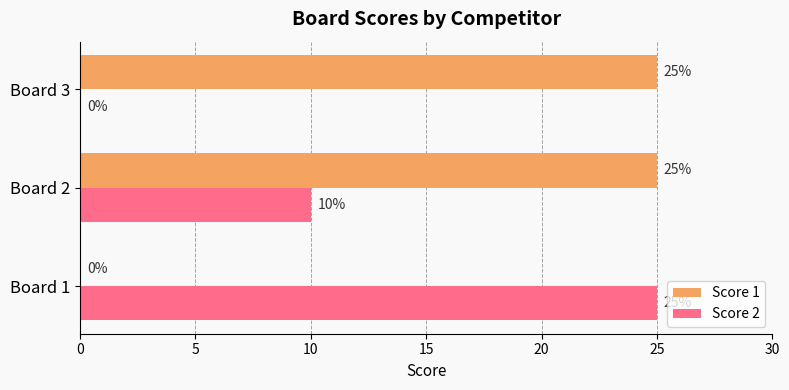

Is it true that Score 1 equals 15 at Board 2?

False